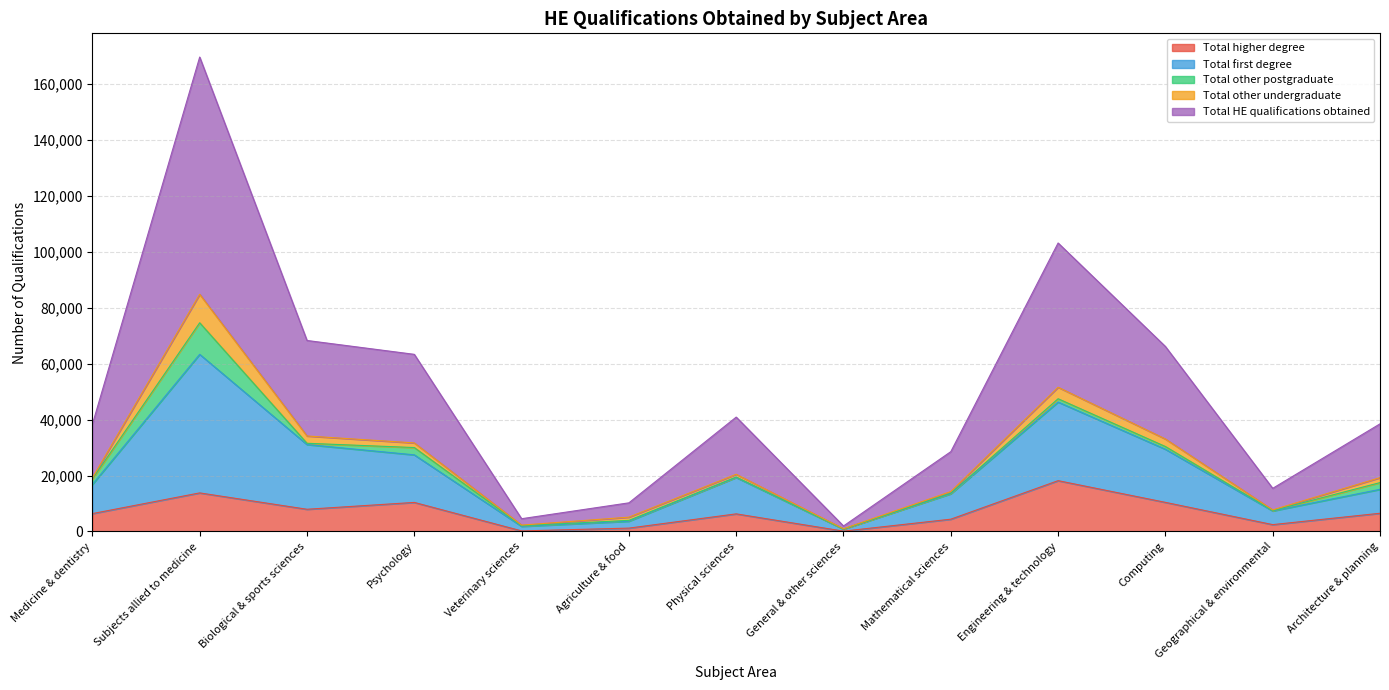

What are all the series names shown in the legend?

Total higher degree, Total first degree, Total other postgraduate, Total other undergraduate, Total HE qualifications obtained